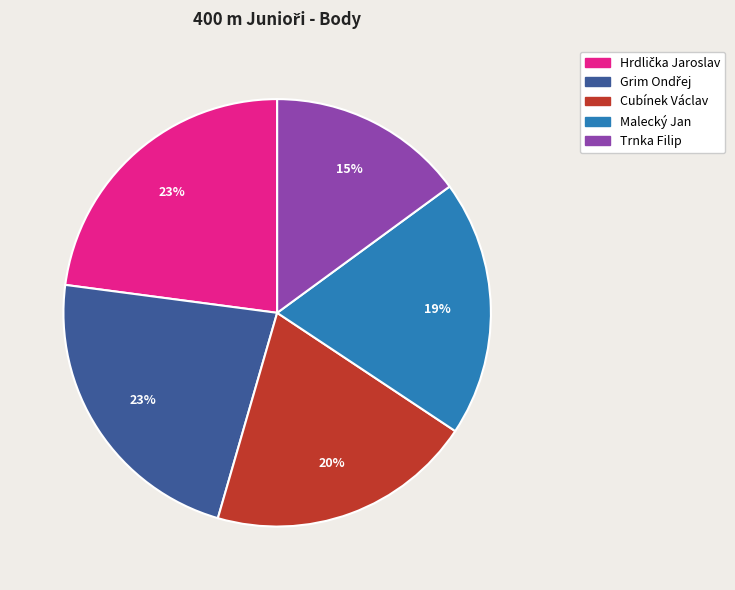

To the nearest percent, what is the average slice percentage?

20%